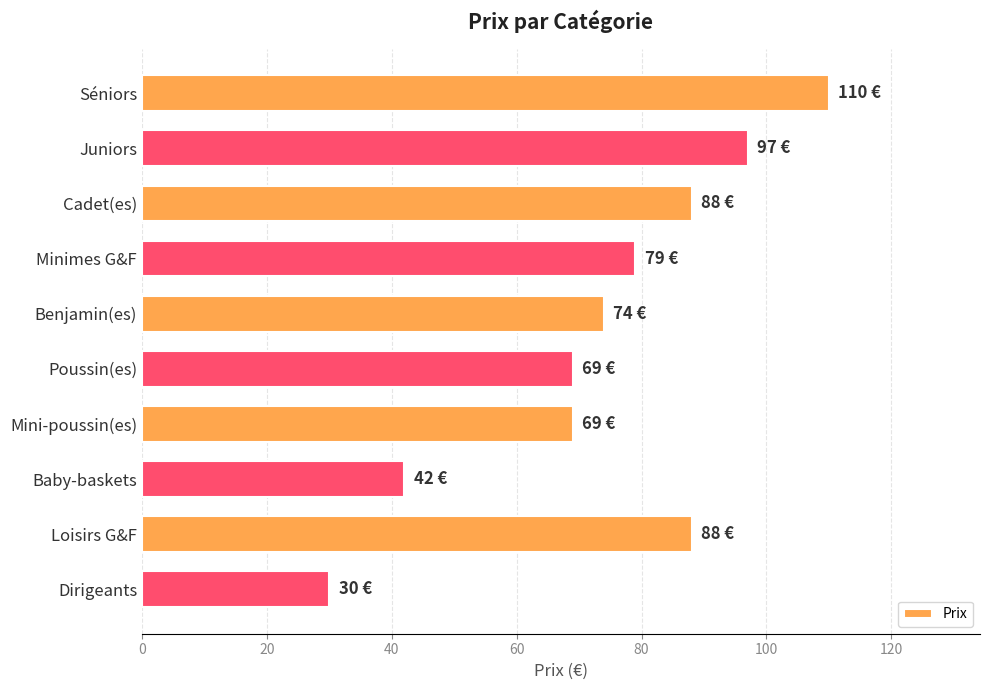

What value does the data have at Minimes G&F, to the nearest 5?

80